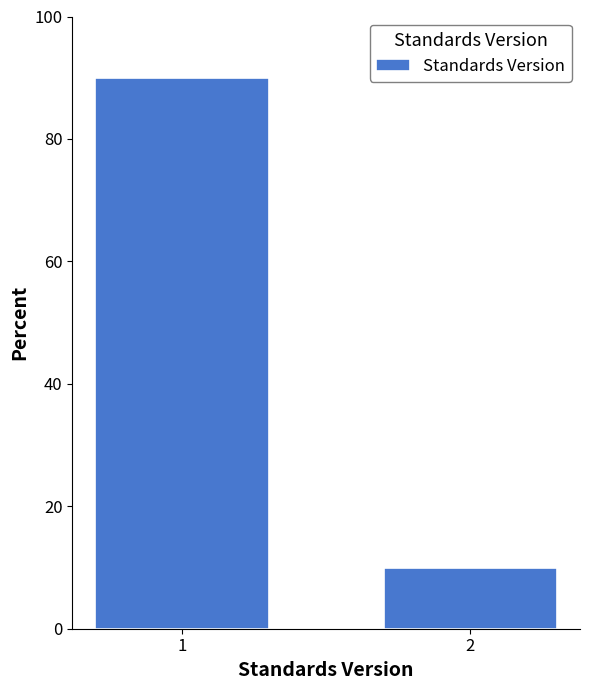

Reading left to right, list all the values displayed in this chart.

1=90	2=10